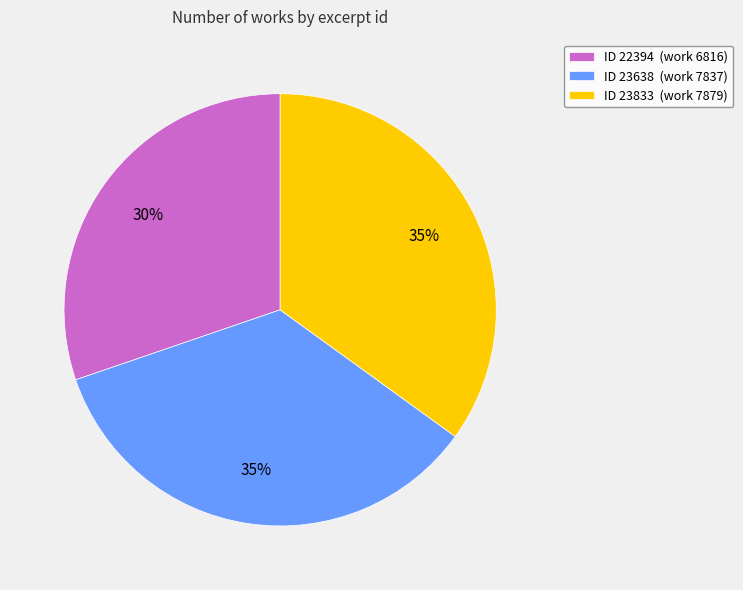

To the nearest percent, what is the average slice percentage?

33%